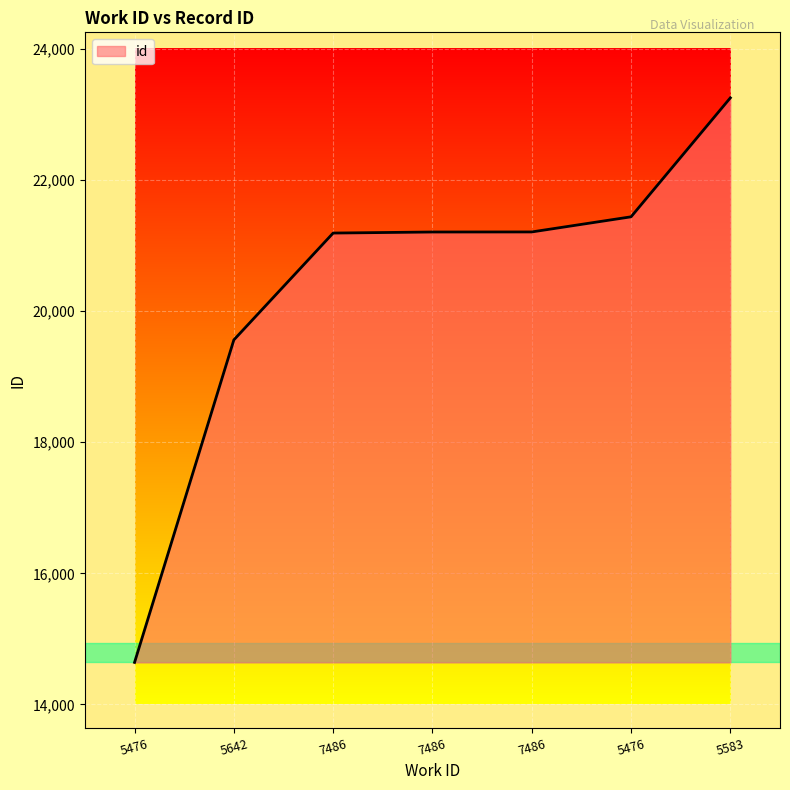

What is the label of the 5th point from the right?

7486